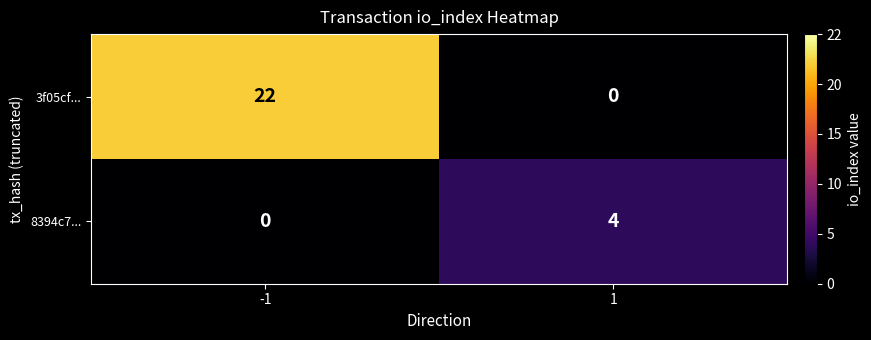

What is the highest value of the 3f05cf... series?

22